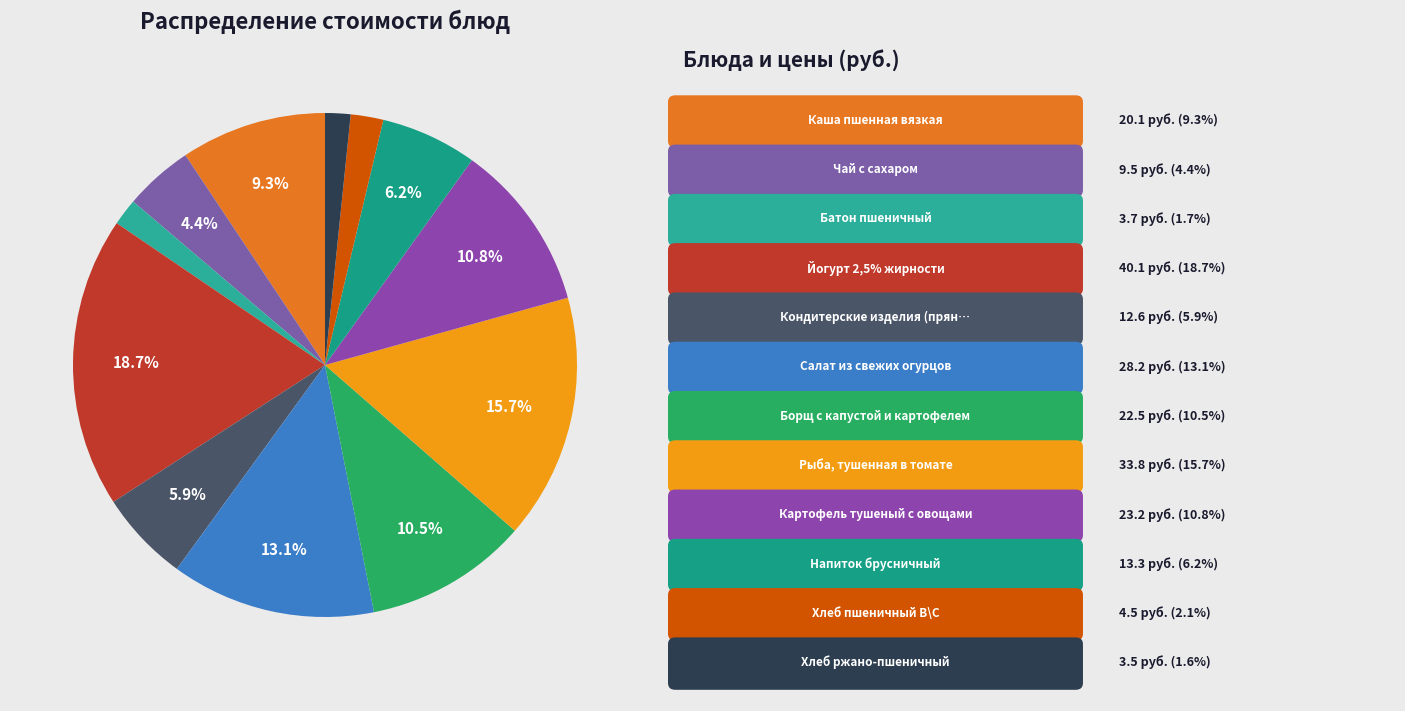

How many segments does this pie chart have?

12